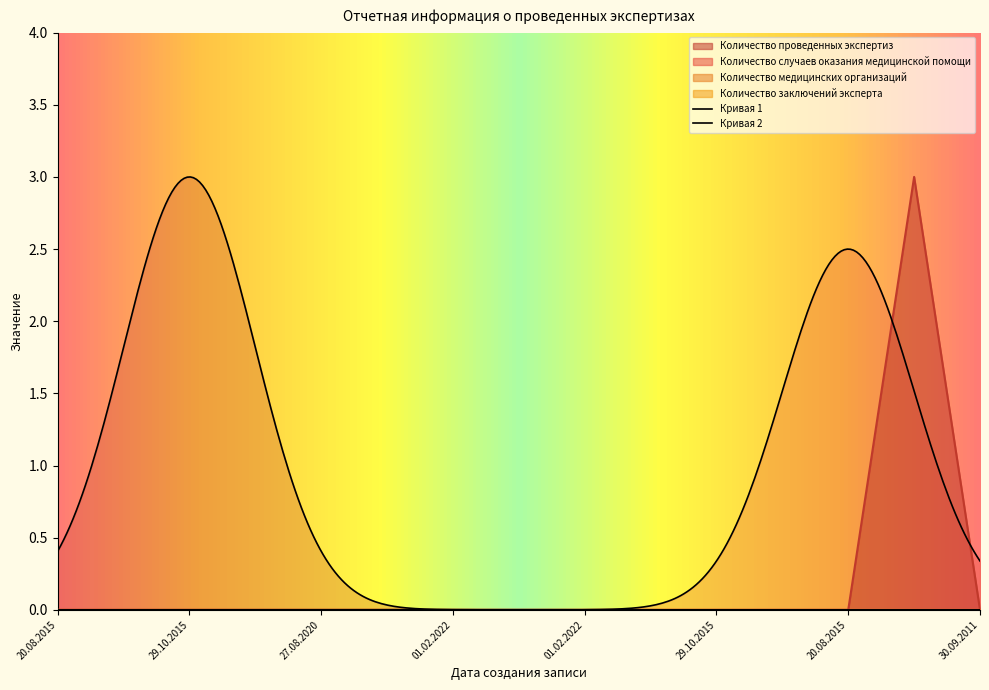

Which category has the lowest value in the Количество проведенных экспертиз series?

20.08.2015